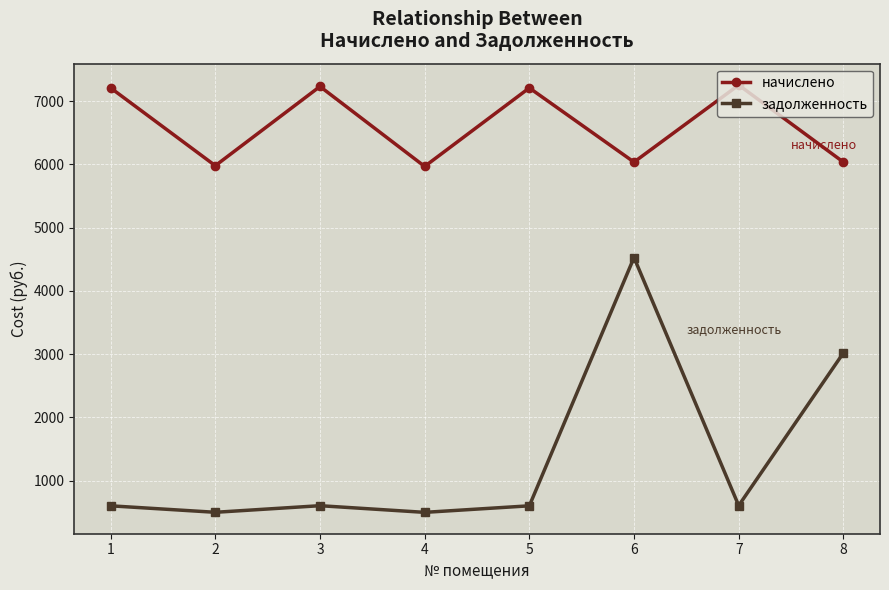

True or false: начислено and задолженность cross at least once.

False